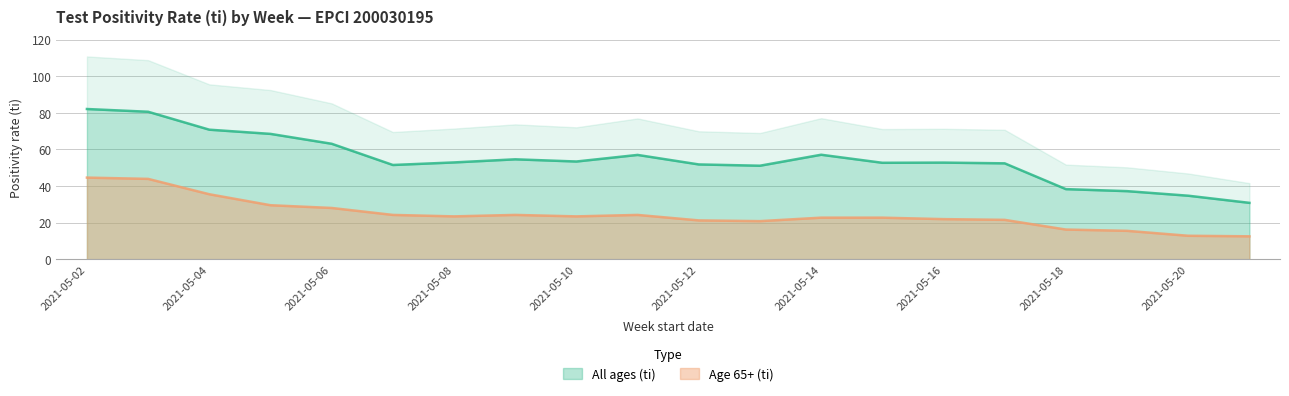

What is the total value across all series at 2021-05-05?

98.0